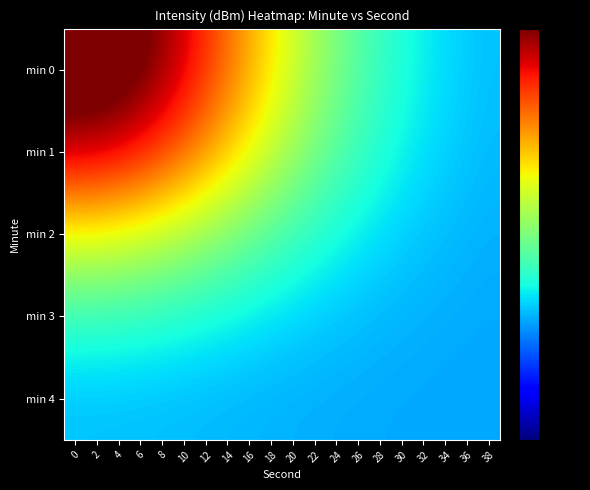

What is the spread (max minus min) of values at 8?

0.7